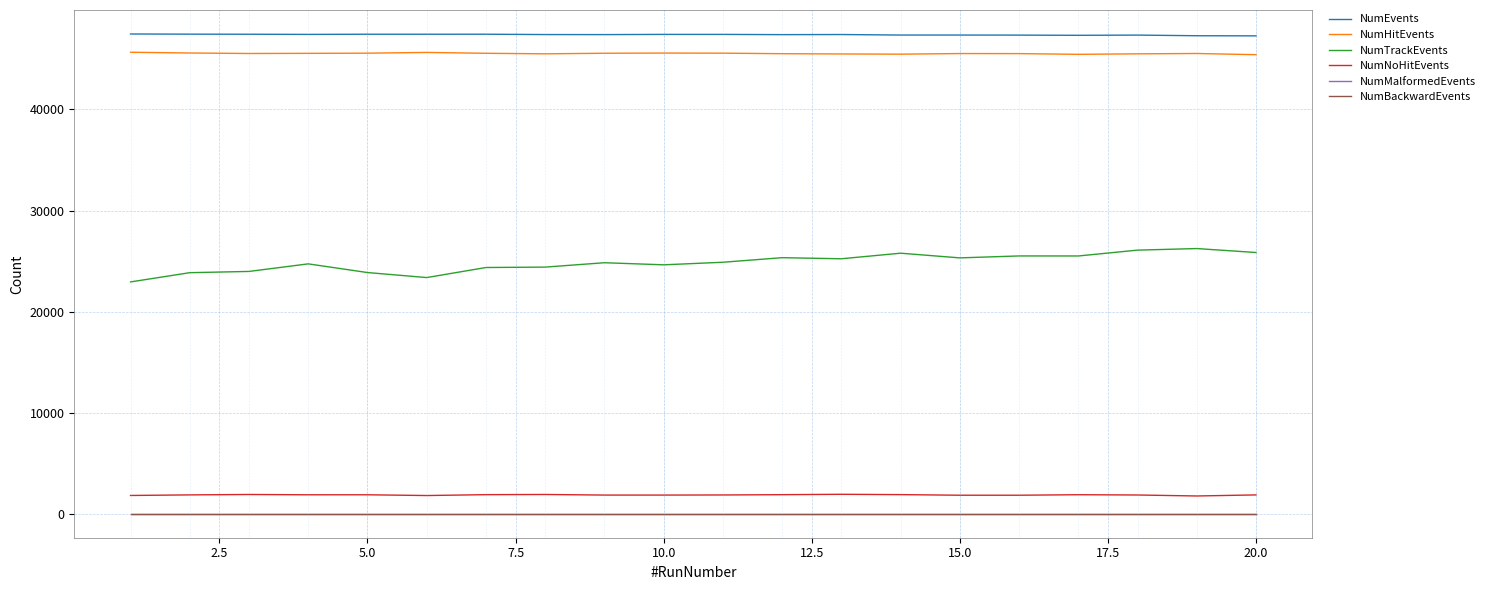

True or false: NumTrackEvents and NumHitEvents intersect in this chart.

False